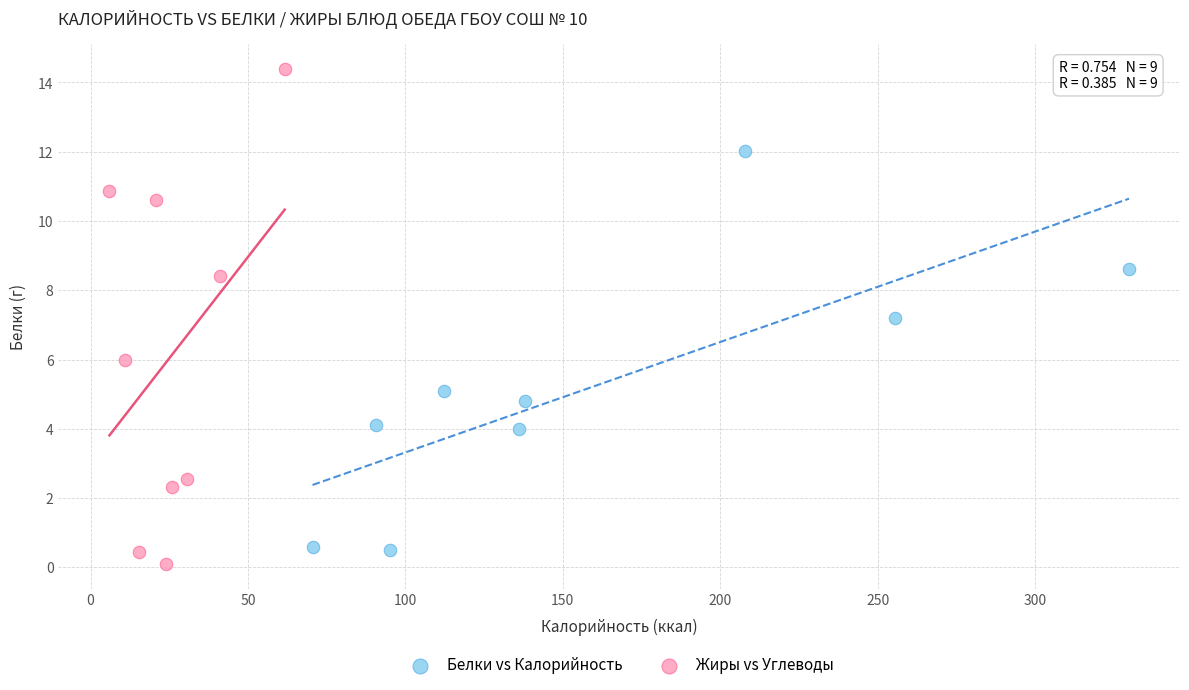

Which series has the largest Y range (max minus min)?

Жиры vs Углеводы